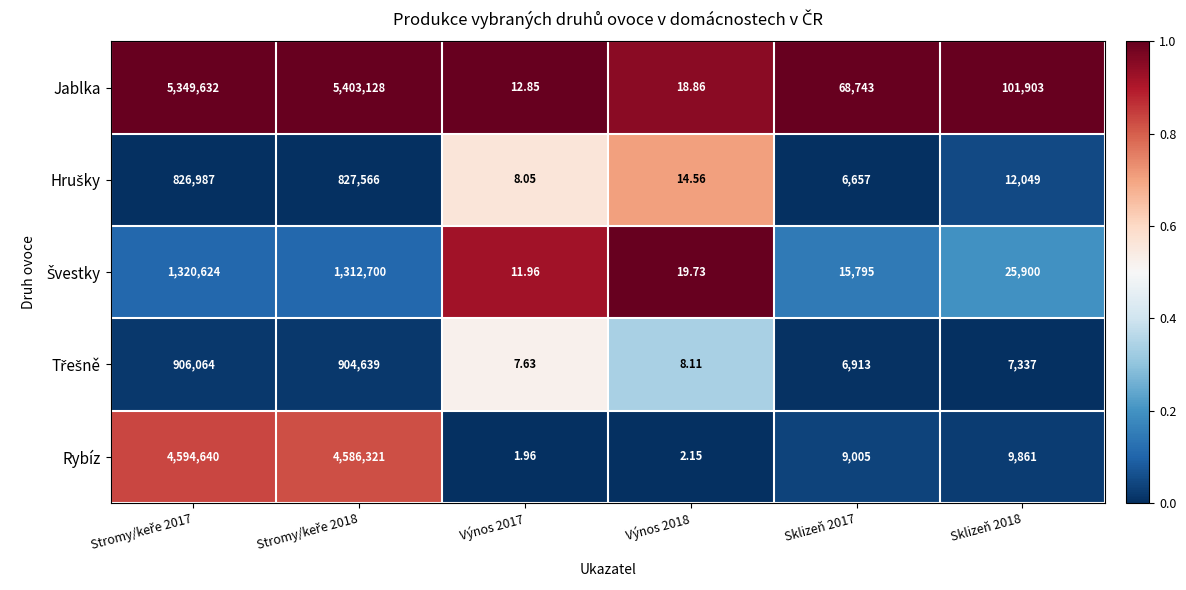

Which series has the largest total across all categories?

Jablka